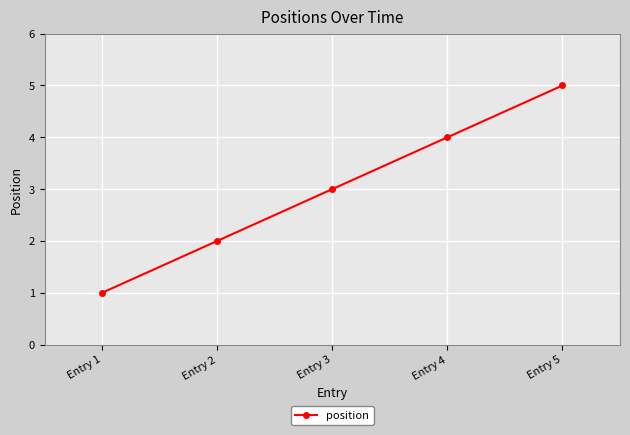

Where is the data nearest to the value 3?

Entry 3